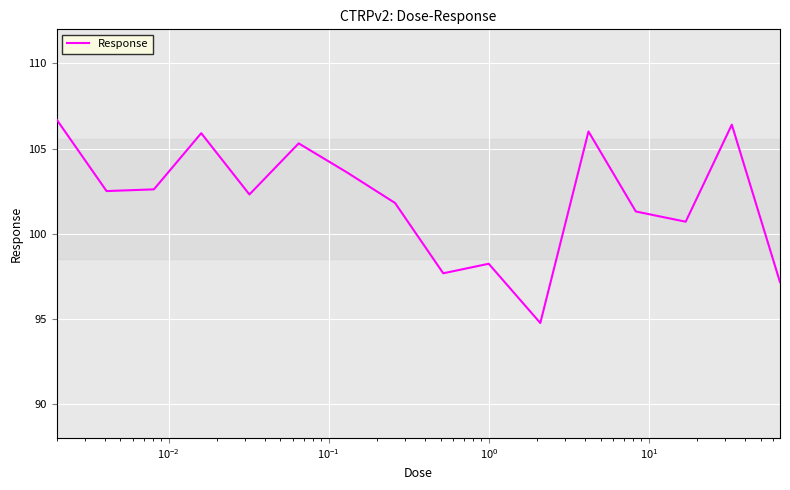

What is the sum of all values?

1632.9